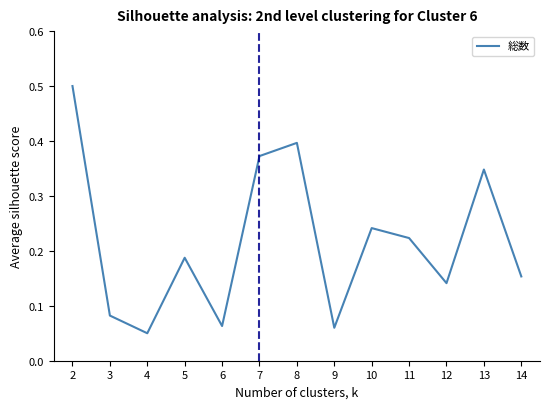

Count the values in the range 0 to 1.

13